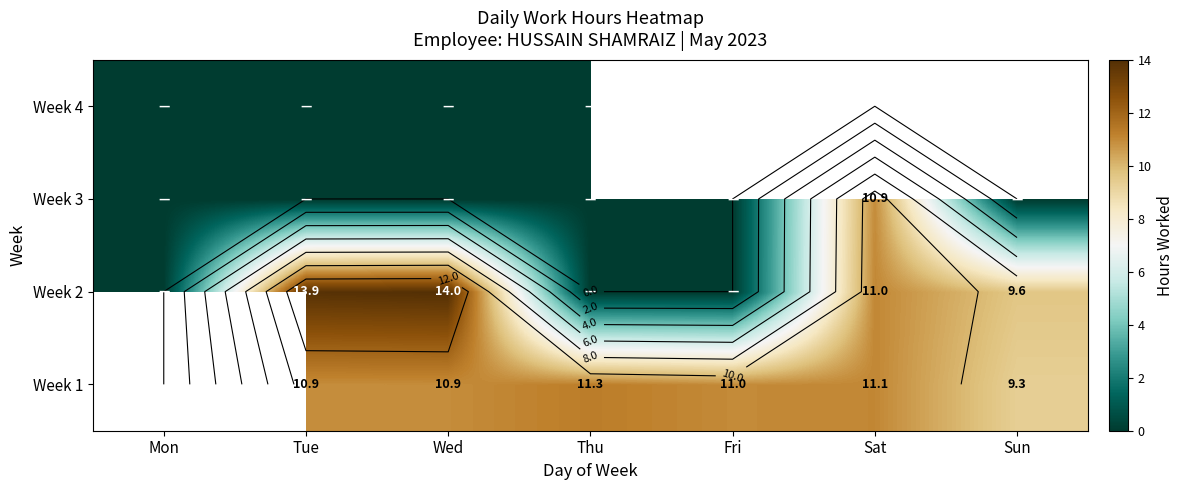

How many values in the Week 1 series are below 10?

1